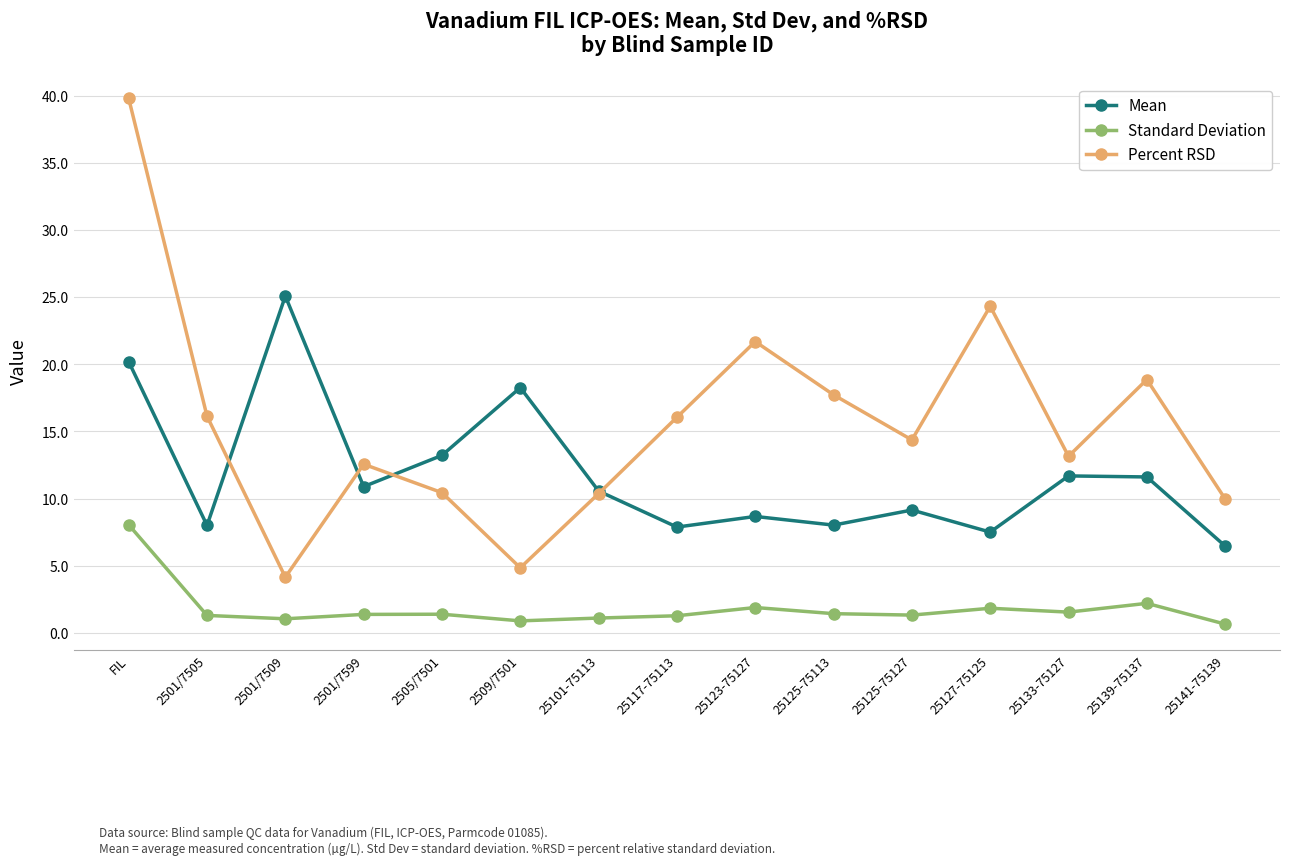

What is the value of the Standard Deviation point at the 5th from the left?

1.4